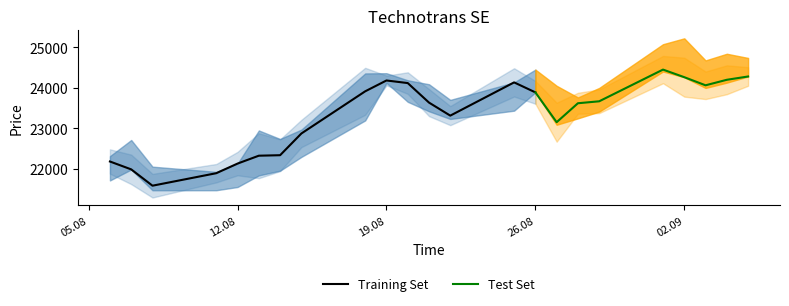

Count the number of categories in the chart.

23